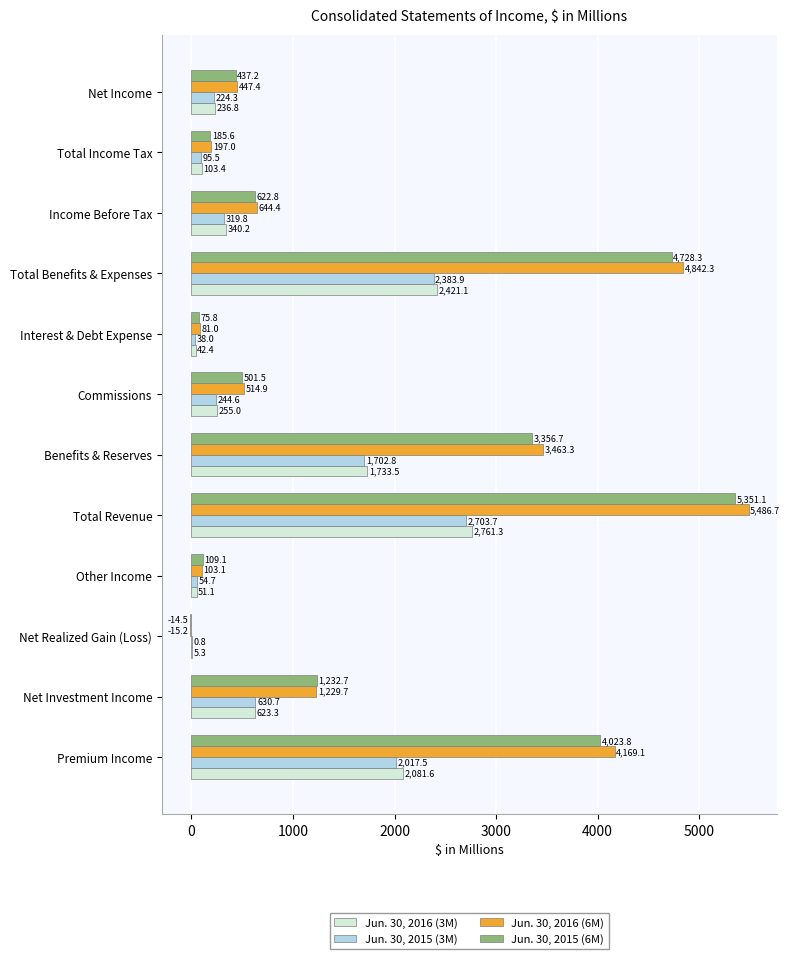

Read the Jun. 30, 2015 (6M) value at Net Income.

437.2